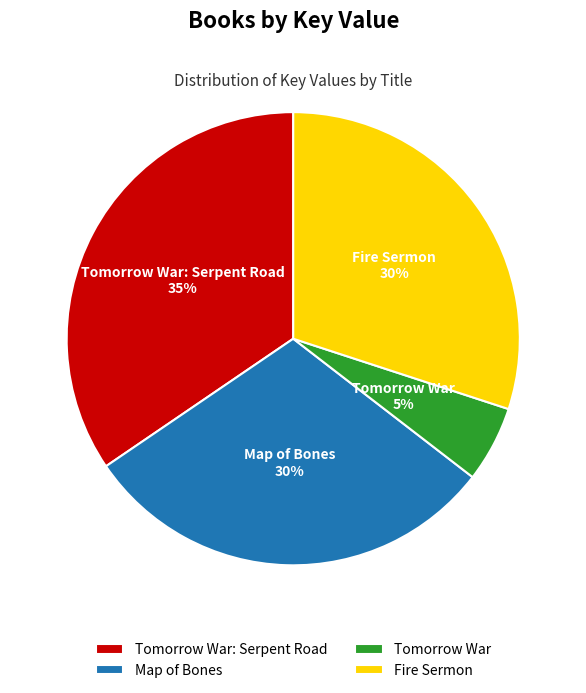

Is there any slice that represents more than half of the pie?

No